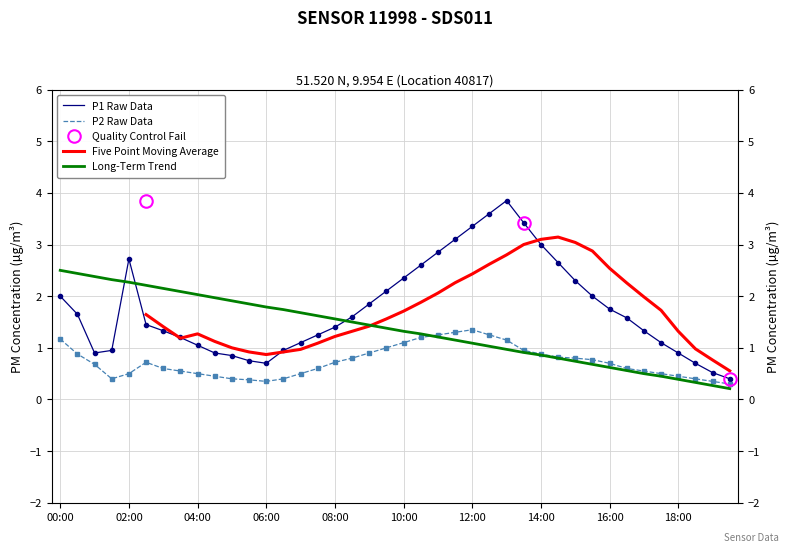

List the series in order of their overall mean, highest first.

P1, P2